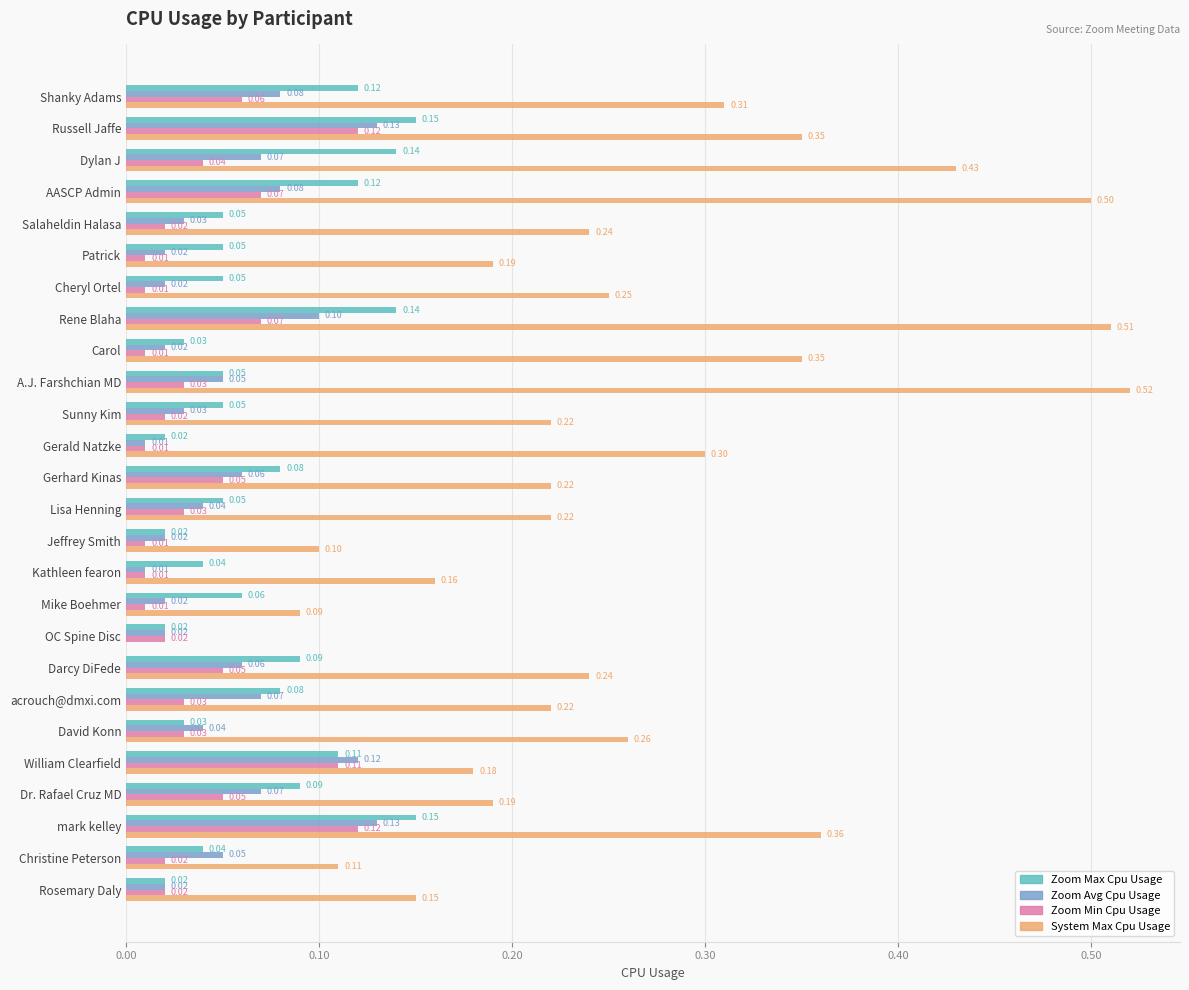

At which category is the sum across all series the highest?

Rene Blaha